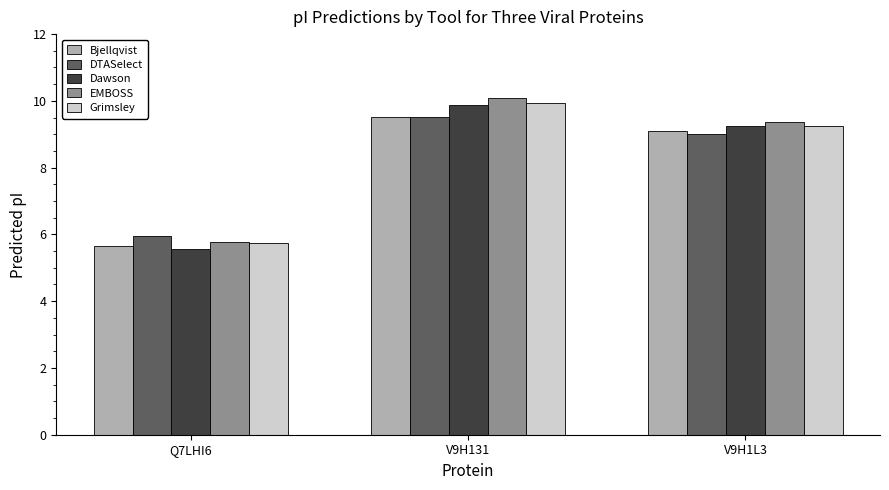

Which series has the largest total across all categories?

EMBOSS